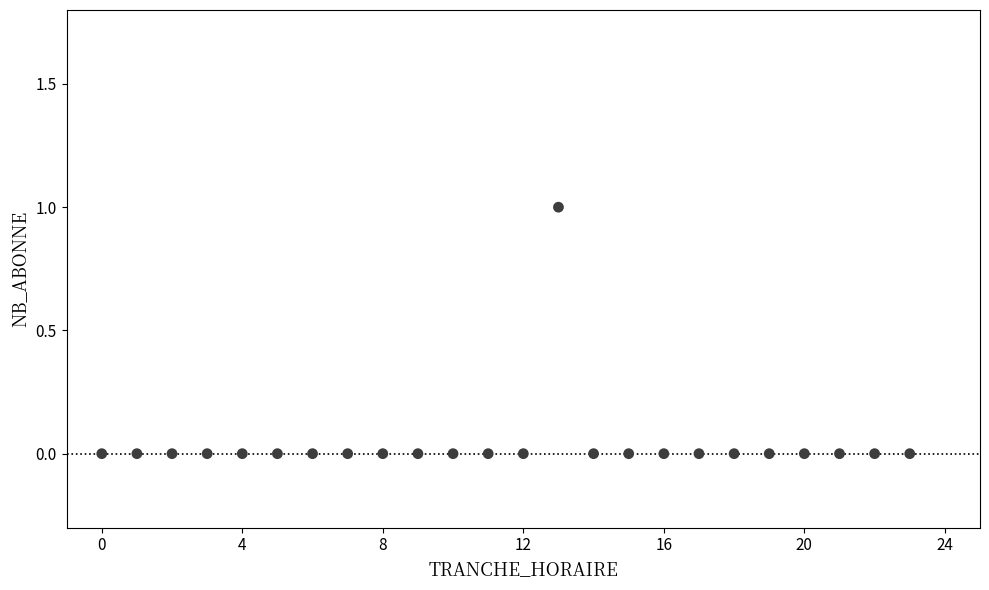

What is the range of X values (max minus min)?

23